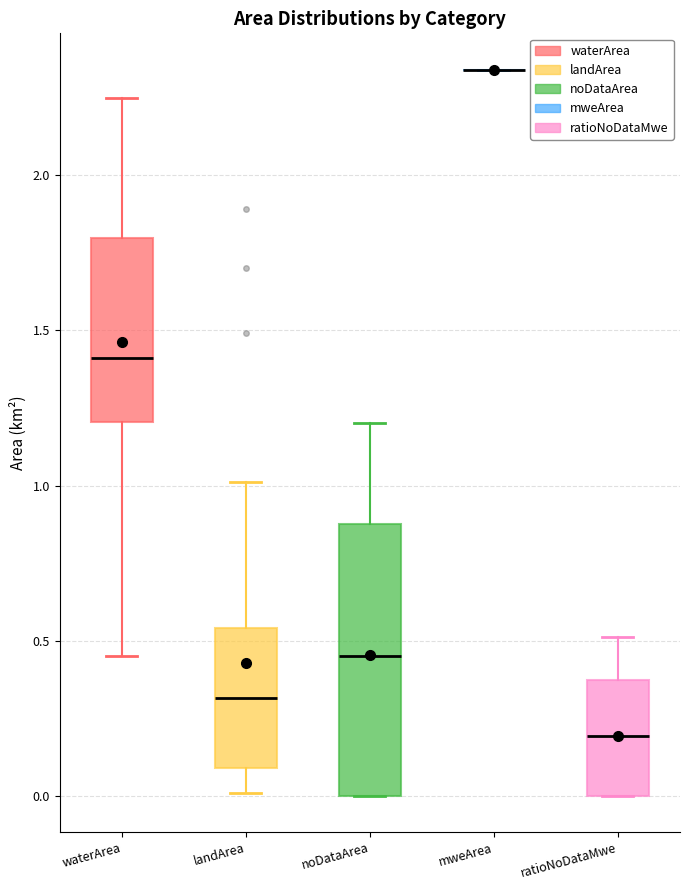

Which box is the tallest, from its lower edge to its upper edge?

noDataArea